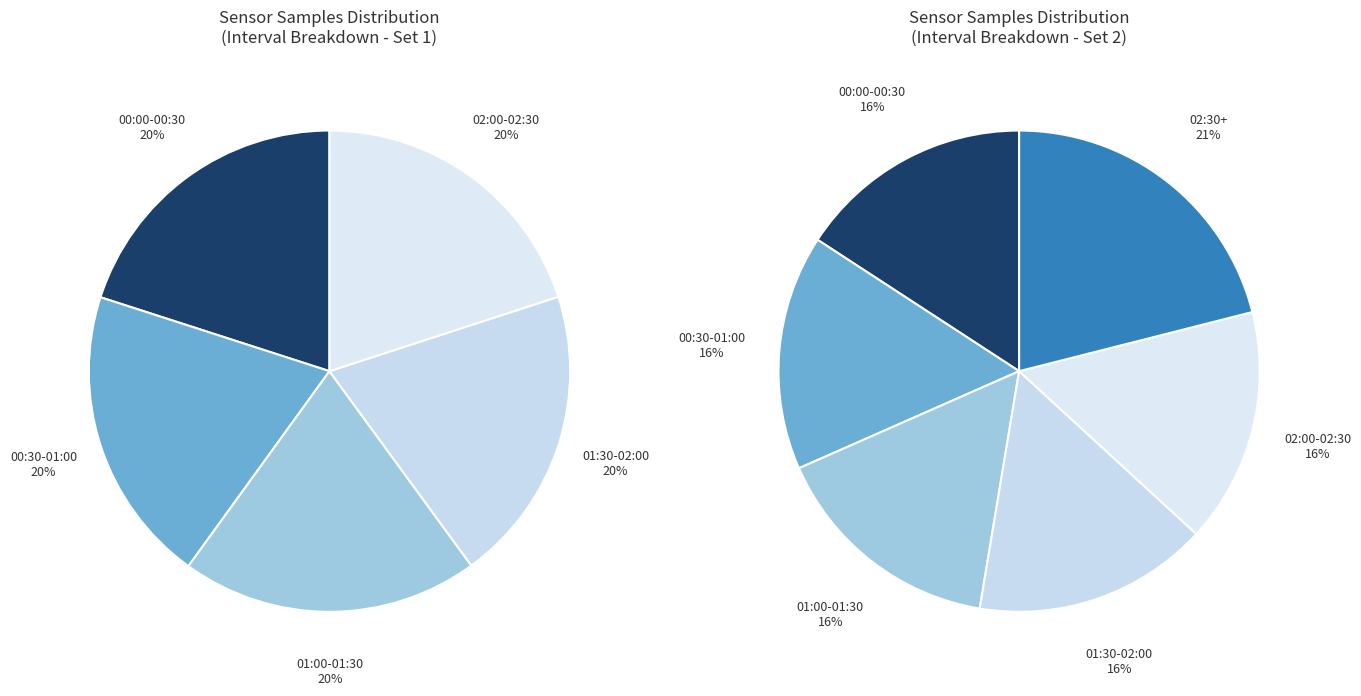

To the nearest percent, what portion does 27 represent?

8%